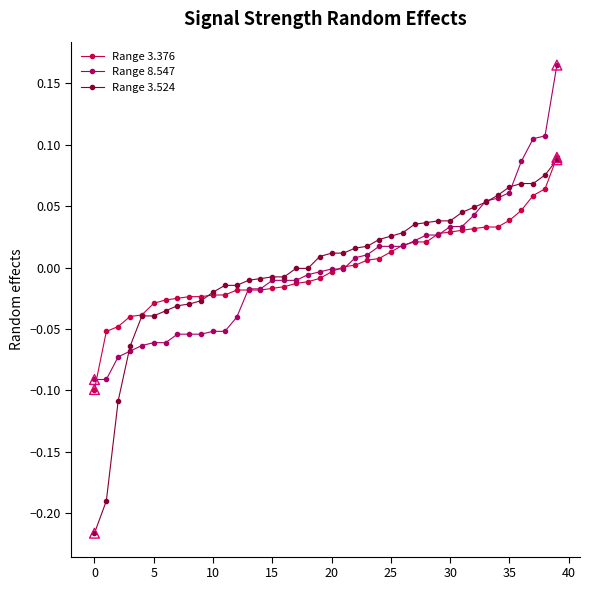

Which series has the widest spread of values?

Range 3.524